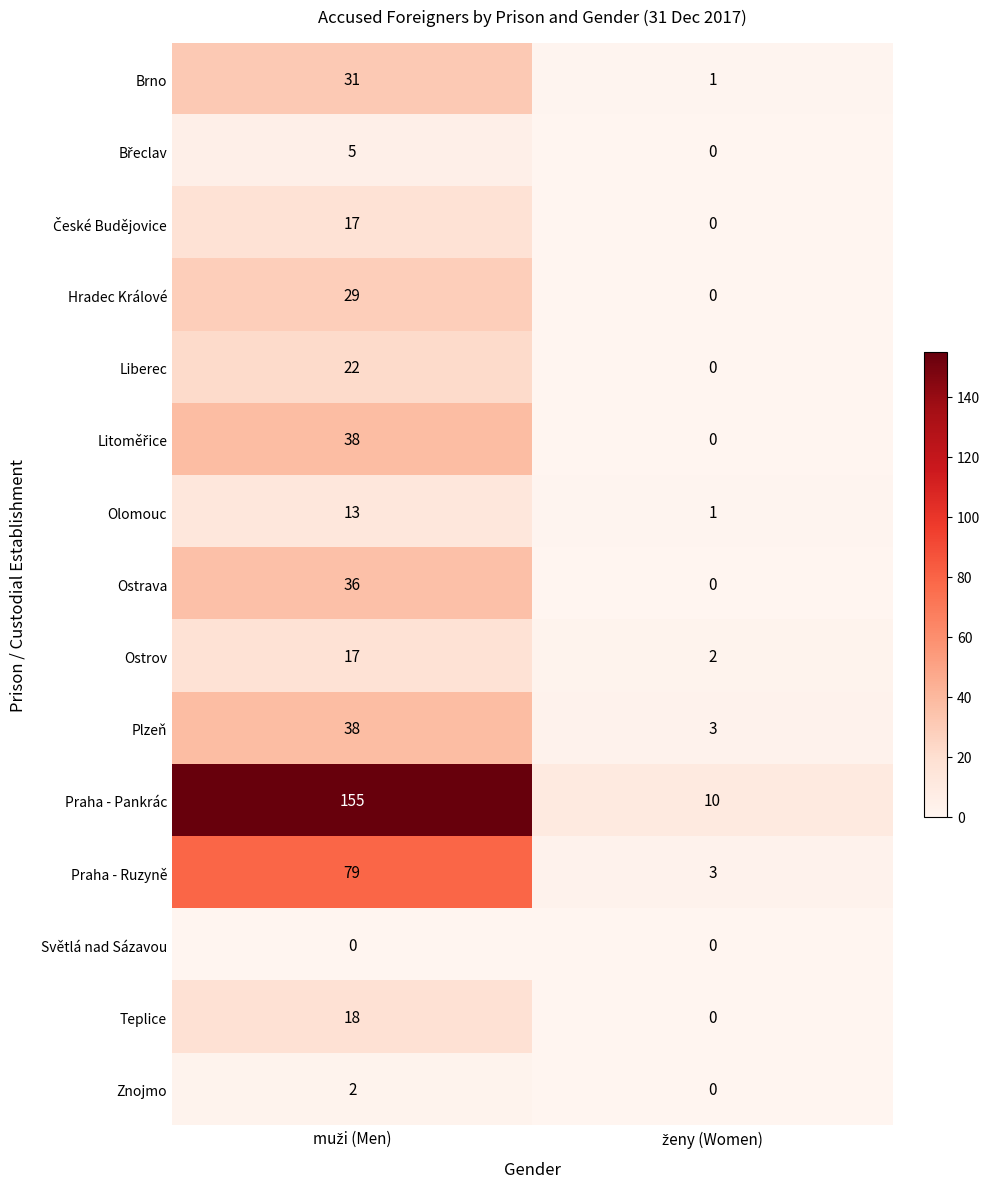

What is the greatest value displayed?

155